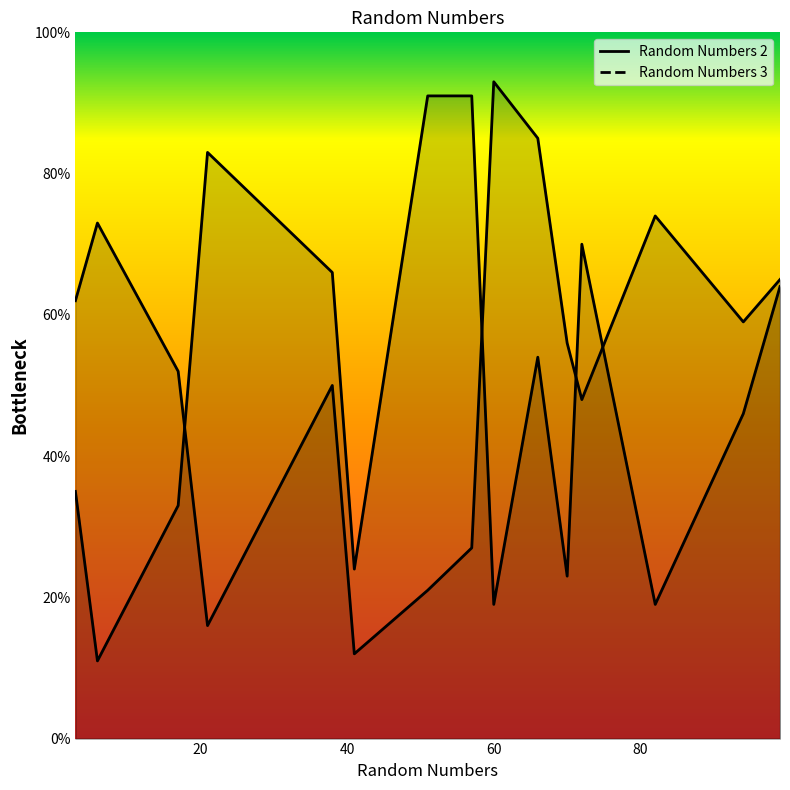

After their last crossing, which series has the higher values: Random Numbers 3 or Random Numbers 2?

Random Numbers 2